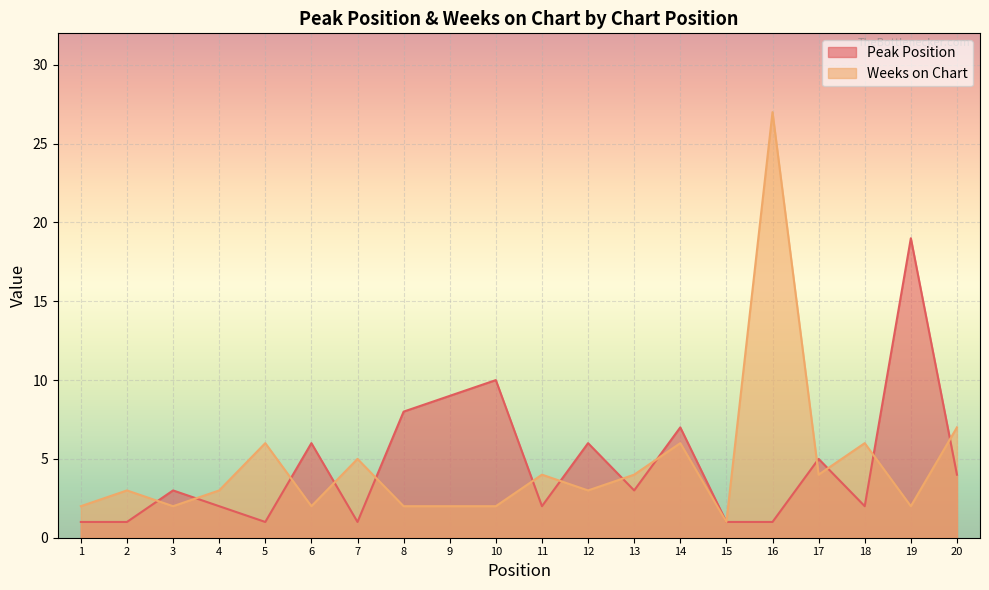

Is the value of Peak Position at 5 greater than the value of Weeks on Chart at 6?

No